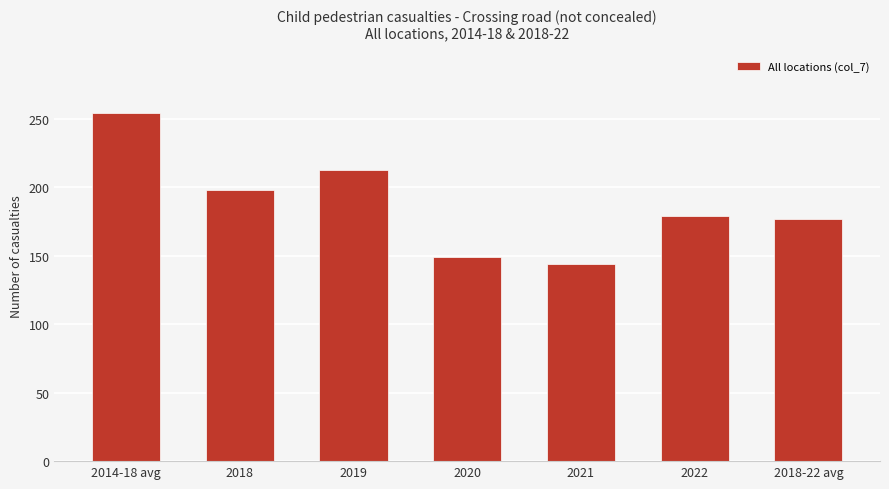

What is the sum of the values at 2020 and 2022?

328